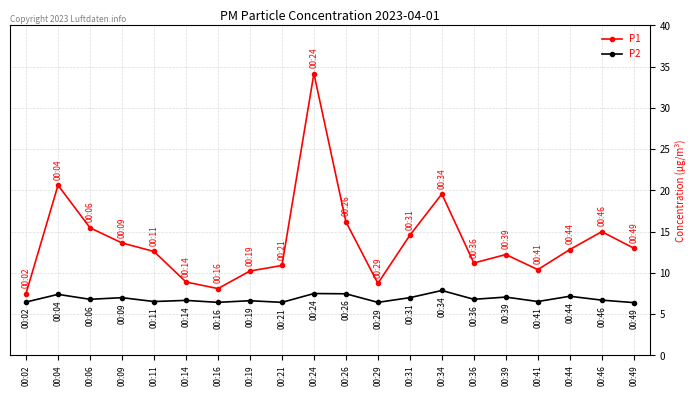

True or false: P1 and P2 intersect in this chart.

False